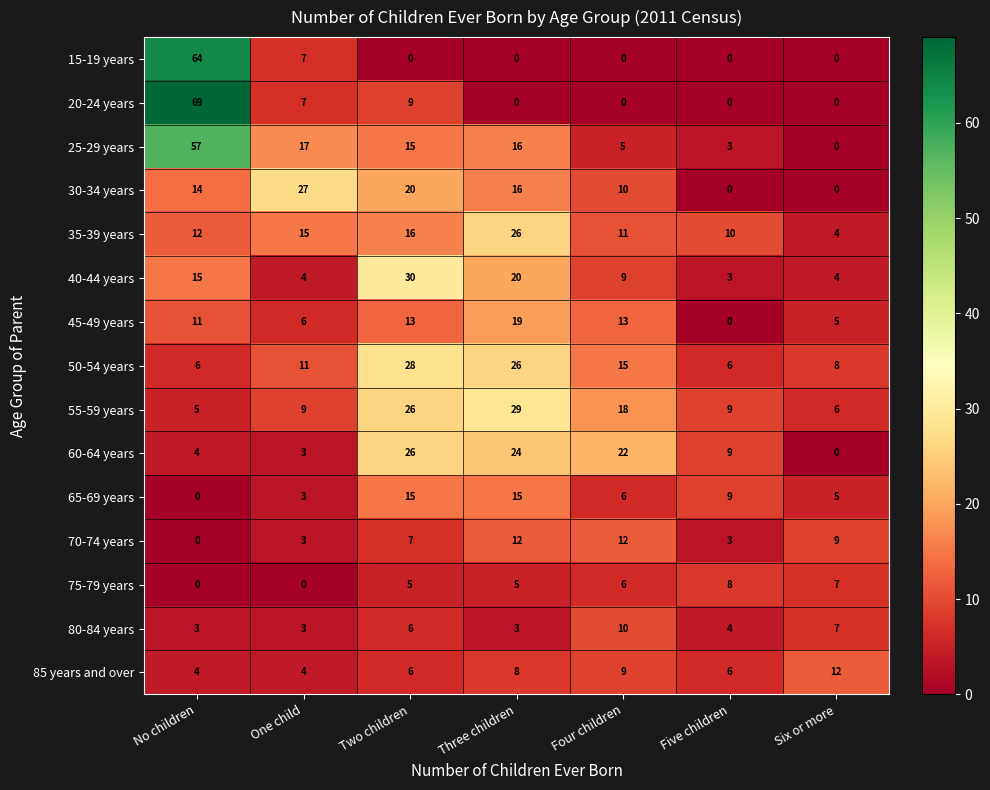

What is the approximate value of 25-29 years at Four children, to the nearest 5?

5